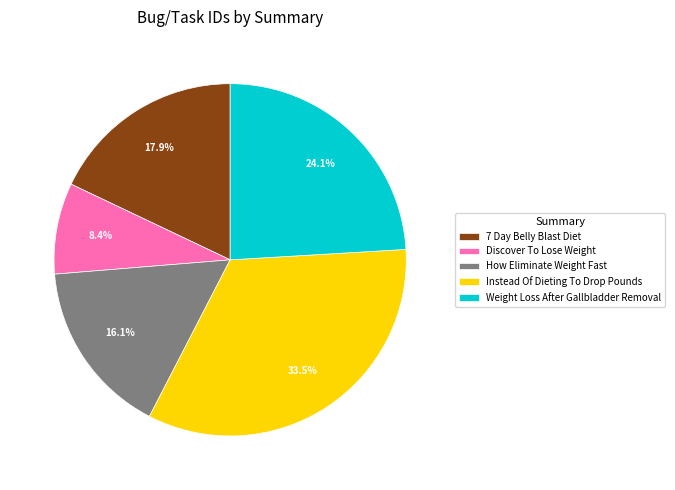

Between How Eliminate Weight Fast and Discover To Lose Weight, which is larger?

How Eliminate Weight Fast